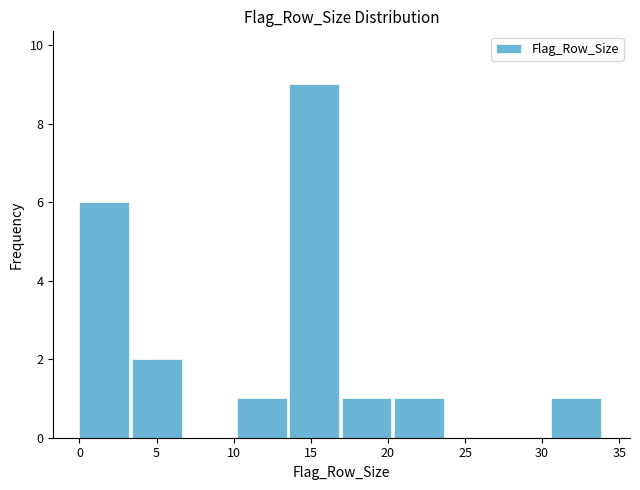

Reading left to right, list every bar in this chart as the range it spans on the x-axis followed by its height. Neither the bar edges nor the heights are printed on the chart, so give them approximately, as read against the axes.

0.0 to 3.4: 6
3.4 to 6.8: 2
6.8 to 10.2: 0
10.2 to 13.6: 1
13.6 to 17.0: 9
17.0 to 20.4: 1
20.4 to 23.8: 1
23.8 to 27.2: 0
27.2 to 30.6: 0
30.6 to 34.0: 1